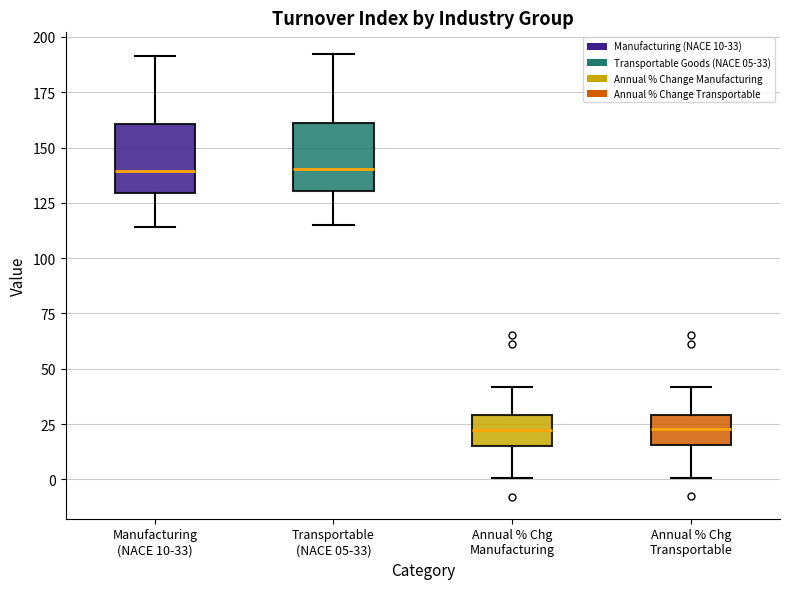

Reading left to right, read every box against the y-axis: the position of its median line, the range the box covers, and the ends of its whiskers. The values are not printed on the chart, so give them approximately, as read against the axis.

Manufacturing (NACE 10-33): median 140, box 130 to 160, whiskers 115 to 190
Transportable (NACE 05-33): median 140, box 130 to 160, whiskers 115 to 190
Annual % Chg Manufacturing: median 20, box 15 to 30, whiskers 0 to 40
Annual % Chg Transportable: median 25, box 15 to 30, whiskers 0 to 40